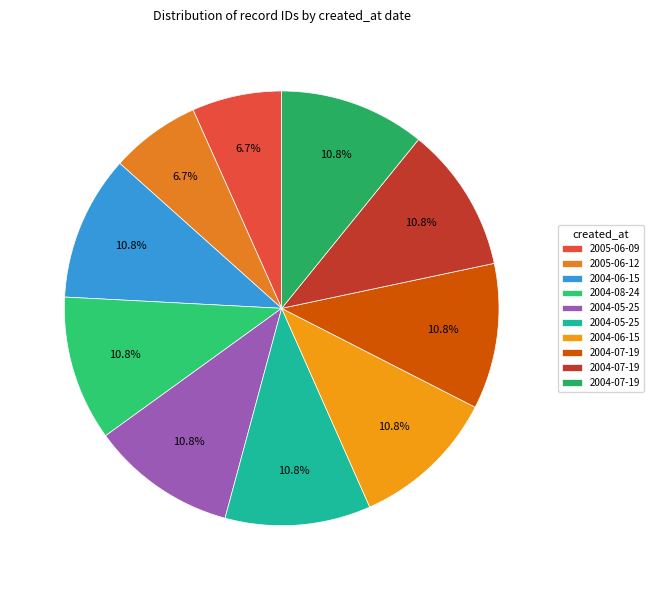

Which category has the biggest portion of the pie?

2004-07-19